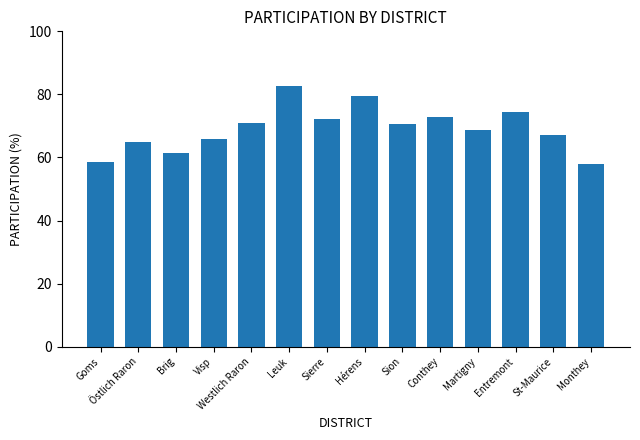

The chart shows a value of 57.8 at Monthey. True or false?

True